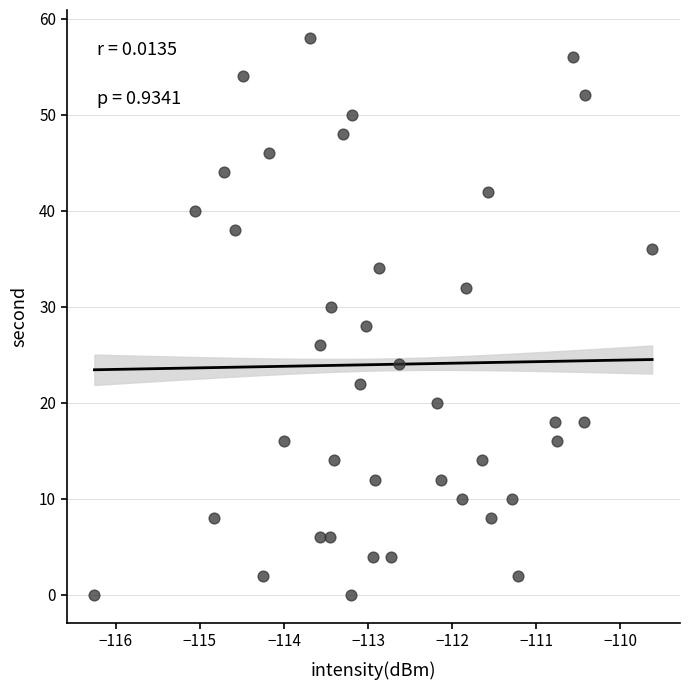

What is the range of Y values (max minus min)?

58